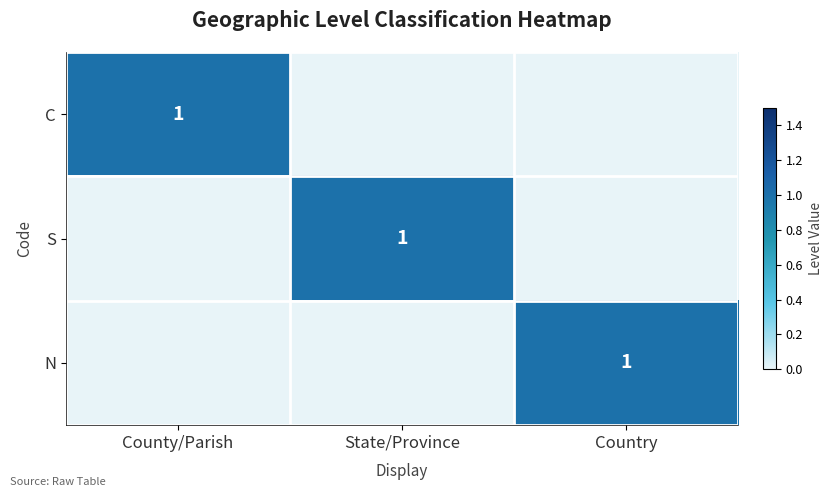

The value of N at Country is 0. True or false?

False